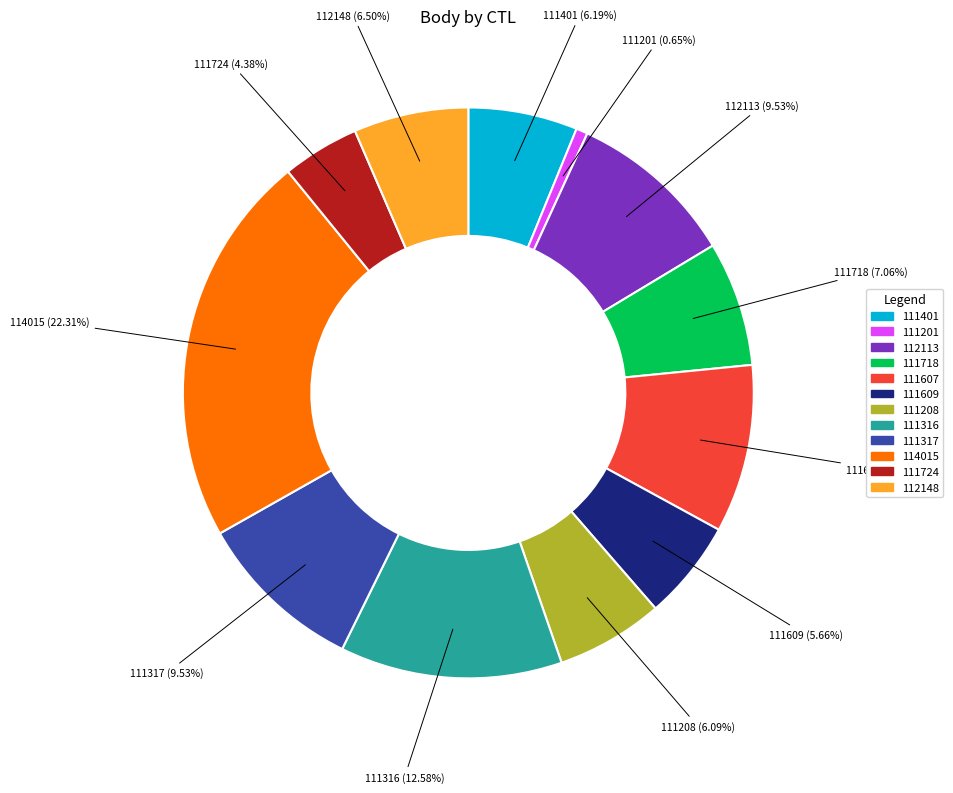

Which category has the smallest portion of the pie?

111201